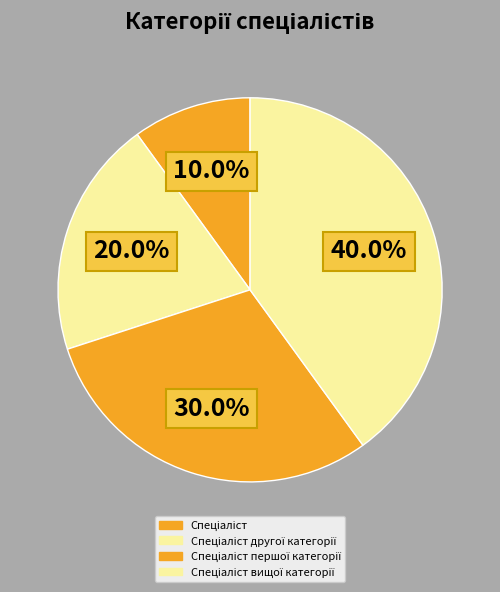

How many slices are in this pie chart?

4